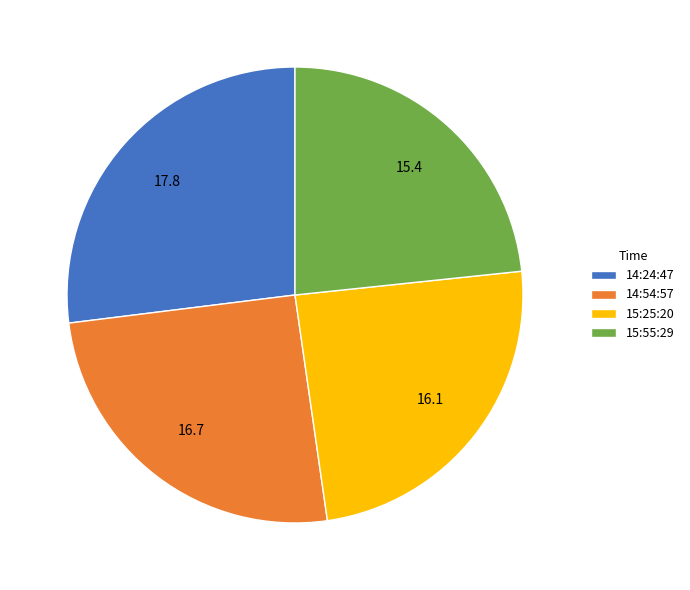

Do 15:55:29 and 14:54:57 together represent more than half of the pie?

No